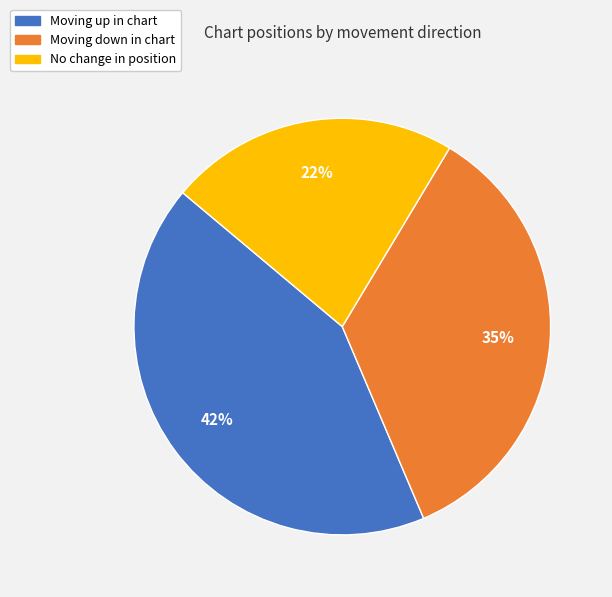

Is there a majority slice in this chart?

No